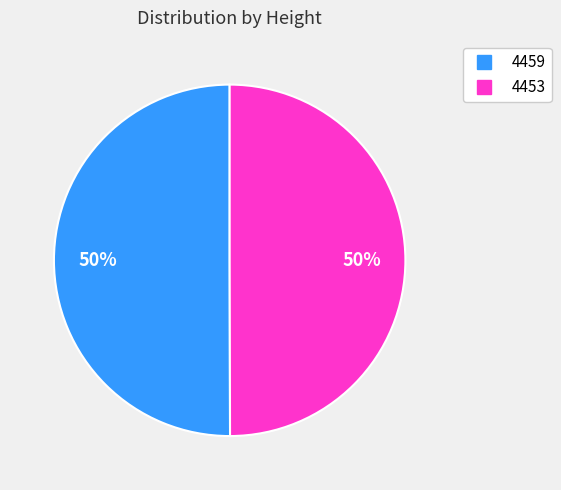

Count the number of slices in the pie.

2